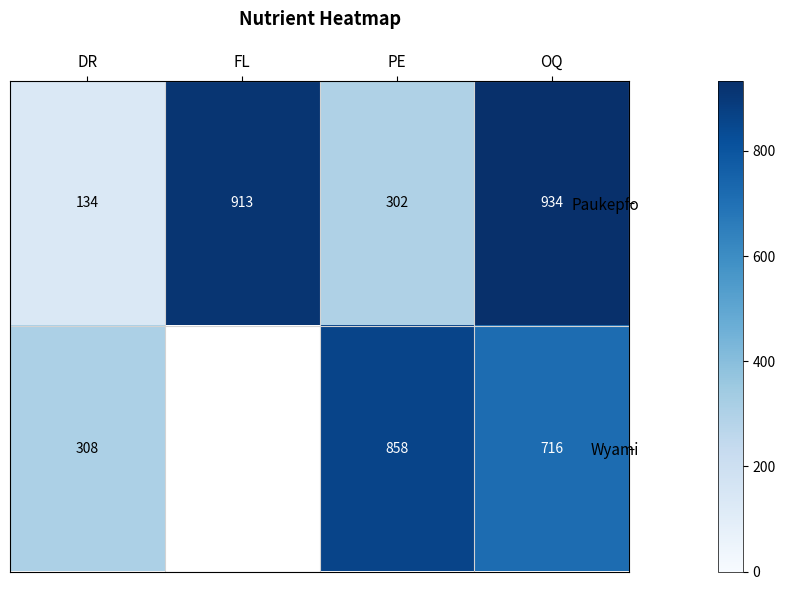

List the labels in order of Paukepfo value, largest first.

OQ, FL, PE, DR